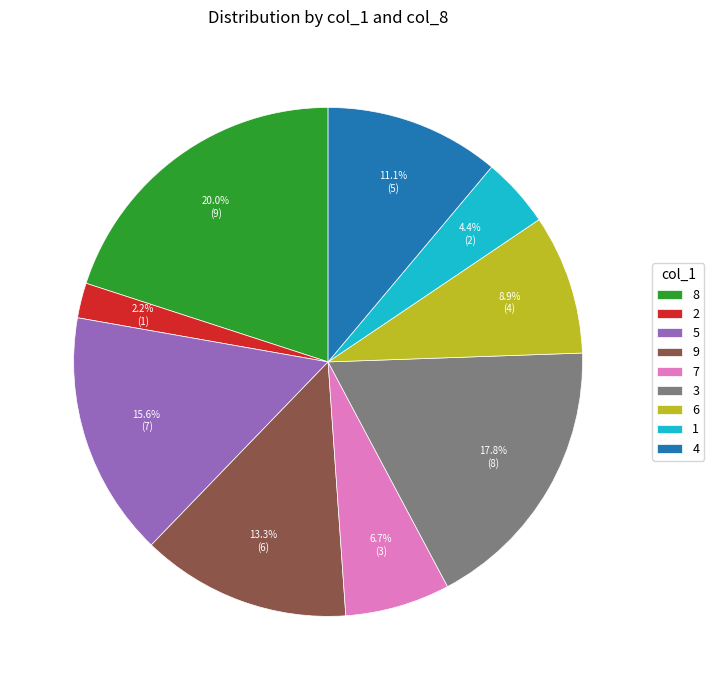

Between 9 and 8, which is larger?

8